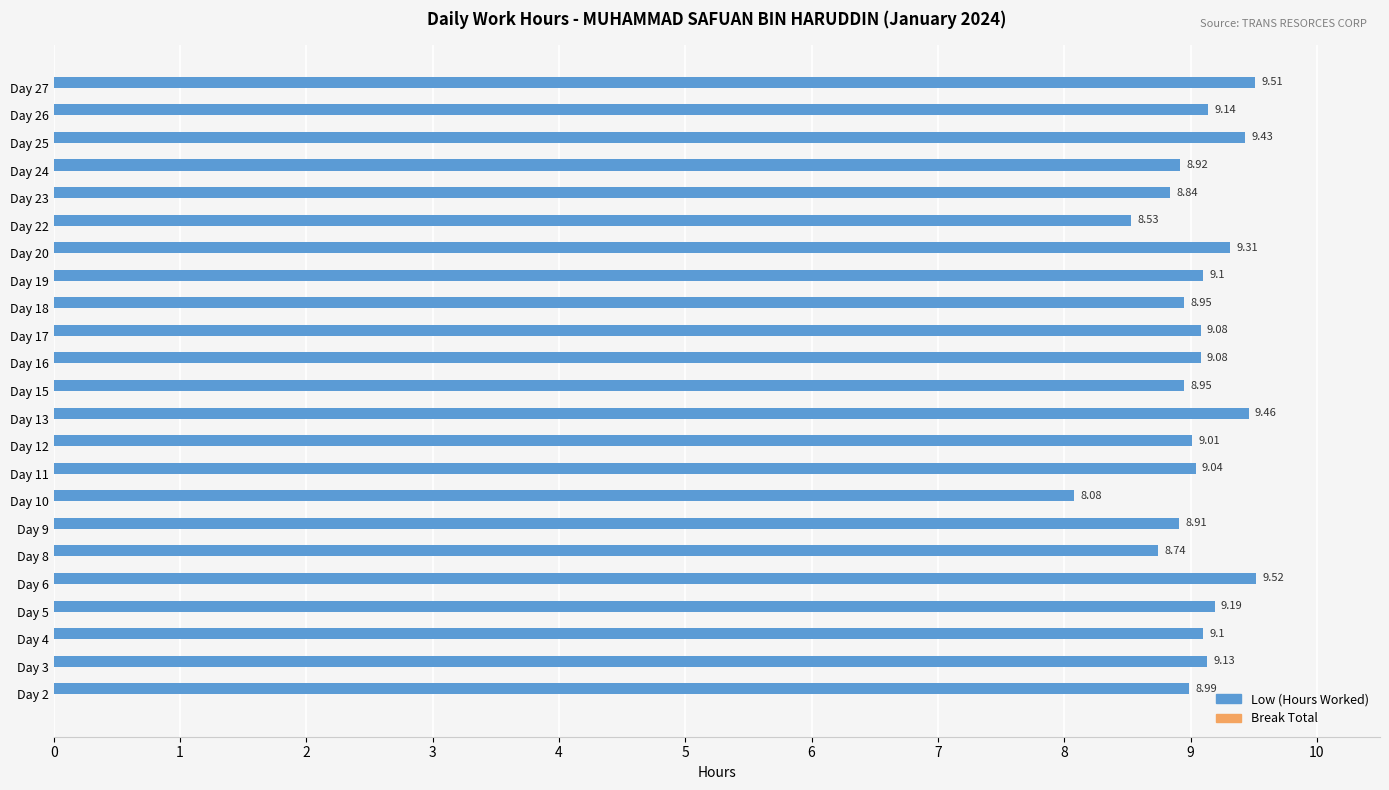

What is the difference between the maximum and second lowest values?

1.0